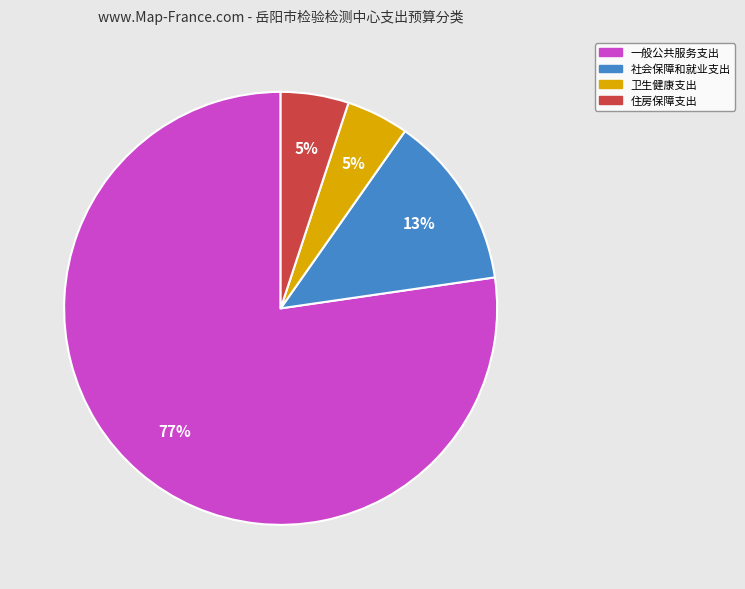

How many slices are in this pie chart?

4